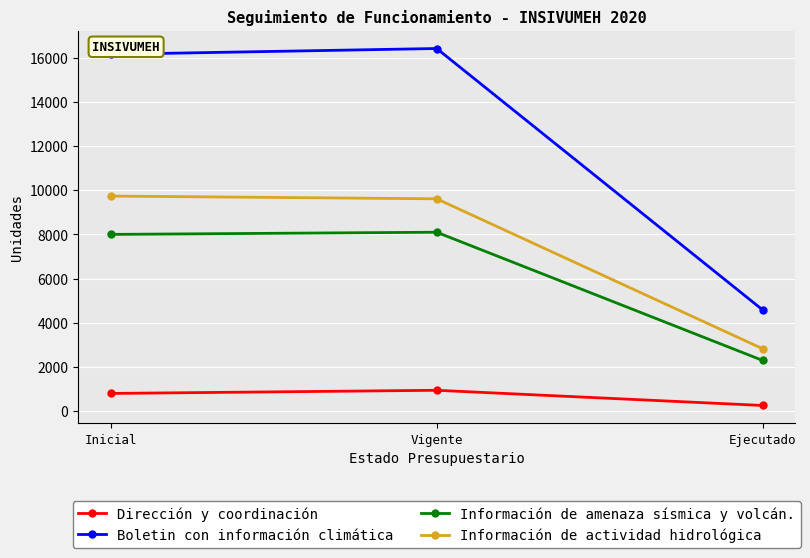

What are all the series names shown in the legend?

Dirección y coordinación, Boletin con información climática, Información de amenaza sísmica y volcán., Información de actividad hidrológica